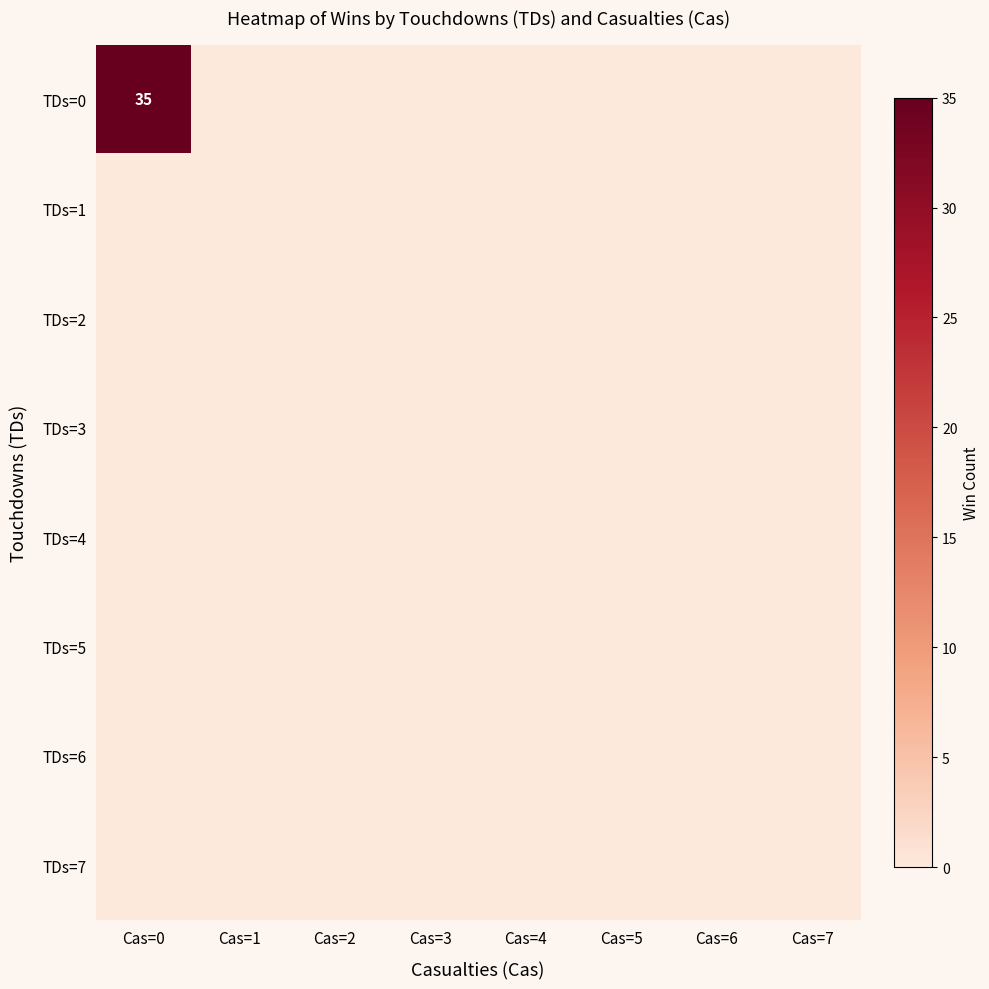

At which label is TDs=5 closest to 0?

Cas=0